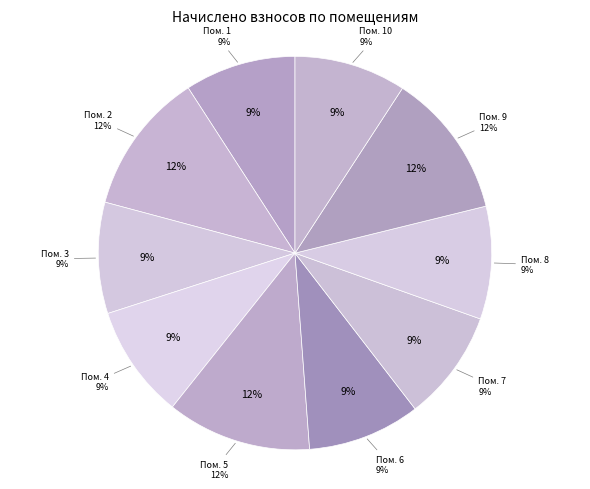

What percentage do 10 and 8 together represent?

18.5%